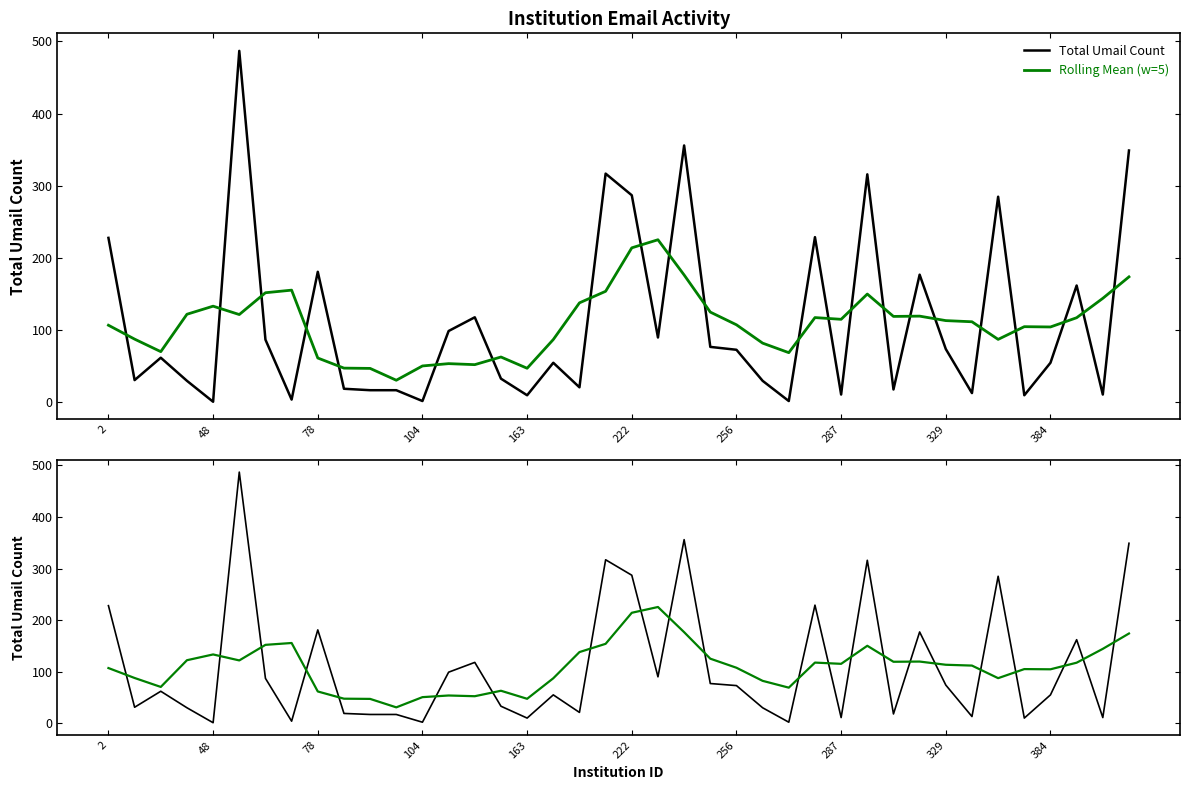

Count the number of data series in this chart.

2